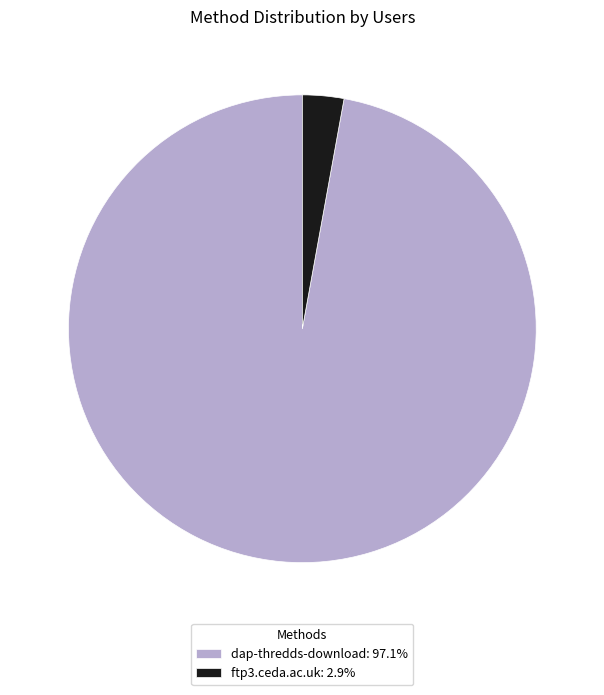

Rank the categories by value from highest to lowest.

dap-thredds-download, ftp3.ceda.ac.uk